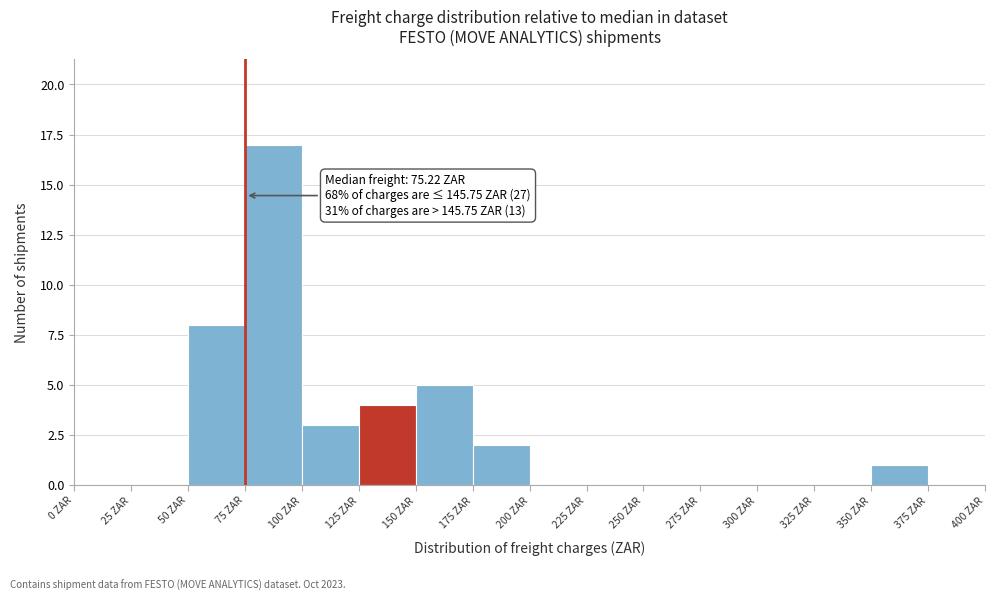

Which range on the x-axis has the tallest bar?

75 to 100